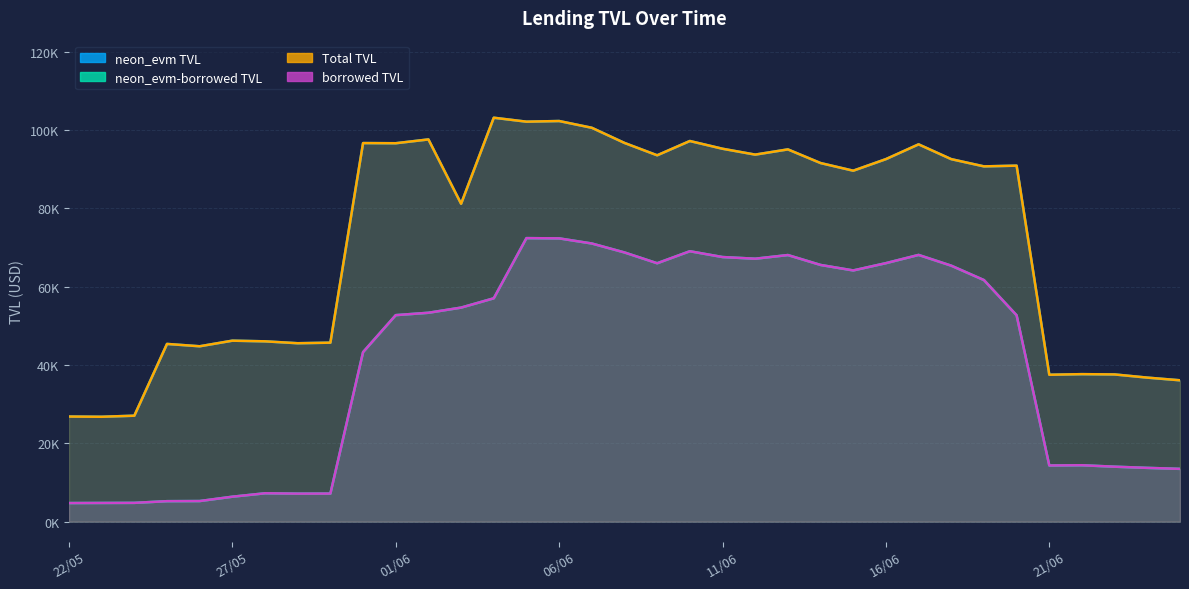

True or false: Total TVL and neon_evm TVL cross at least once.

False